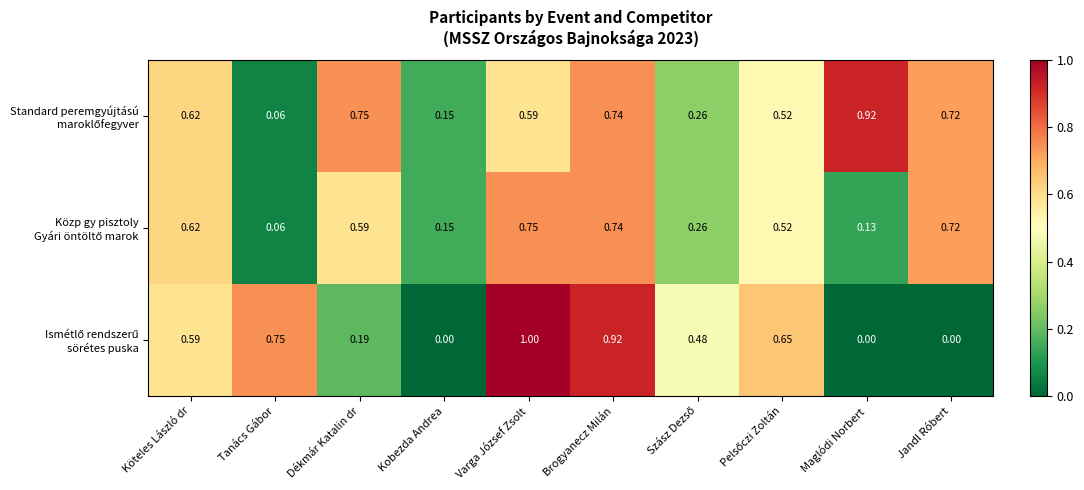

How many data points does each series have?

10